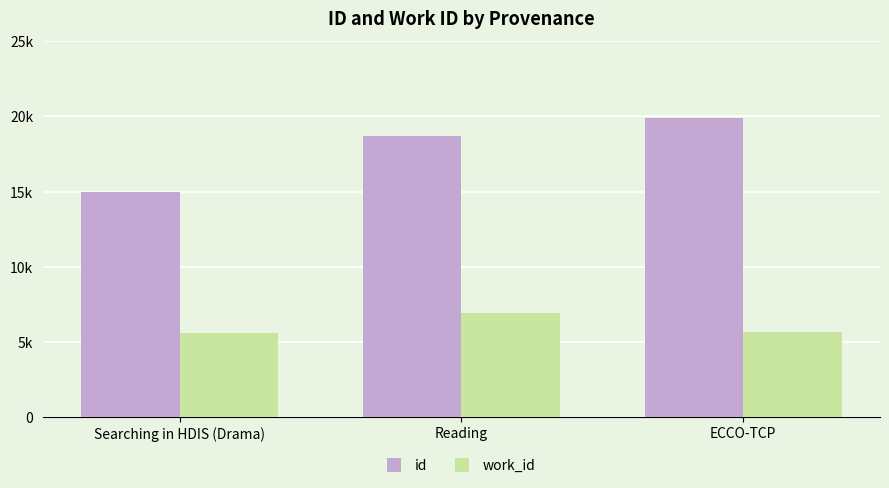

Which series has the widest spread of values?

id